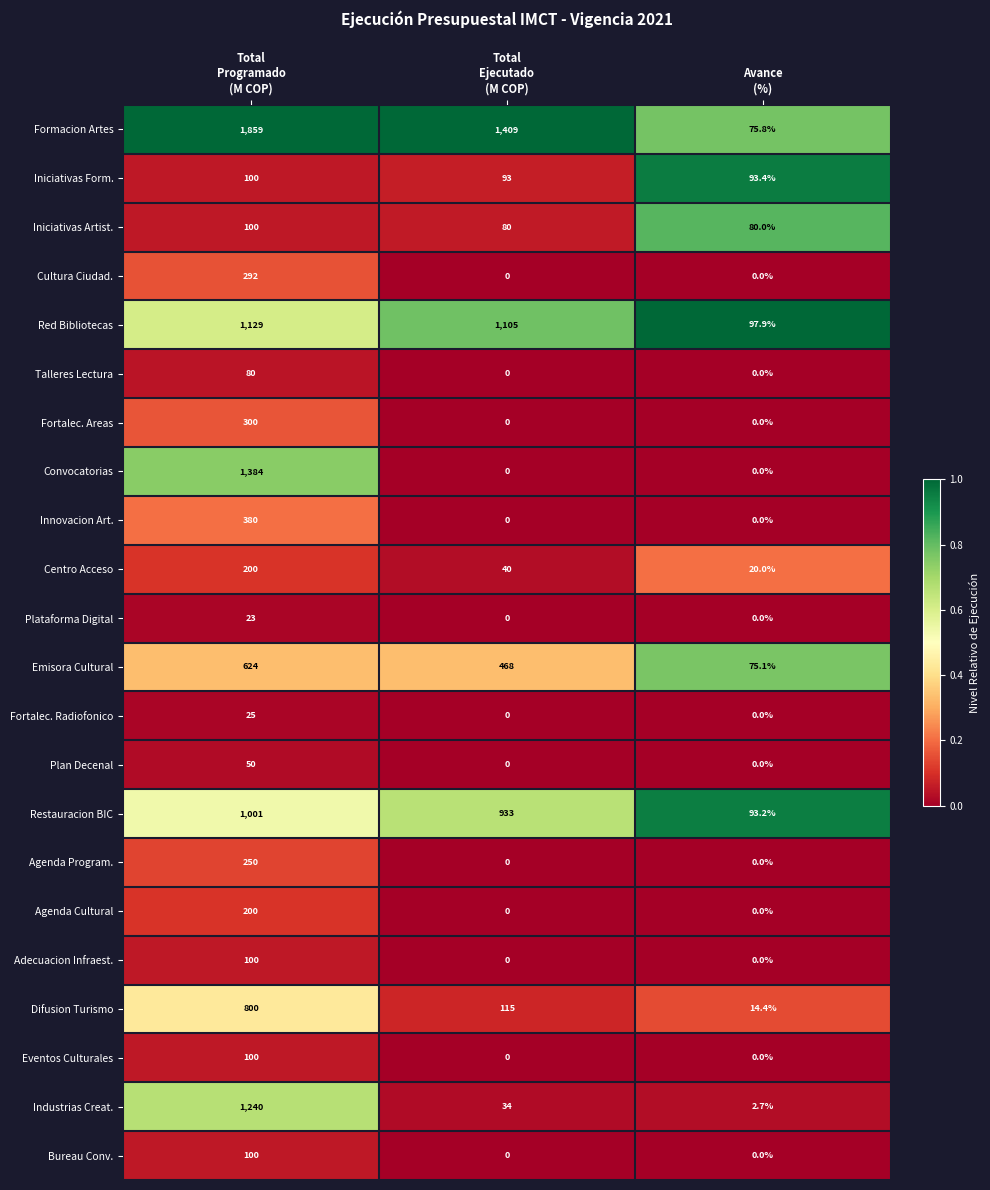

Which series has the largest total across all categories?

Formacion Artes